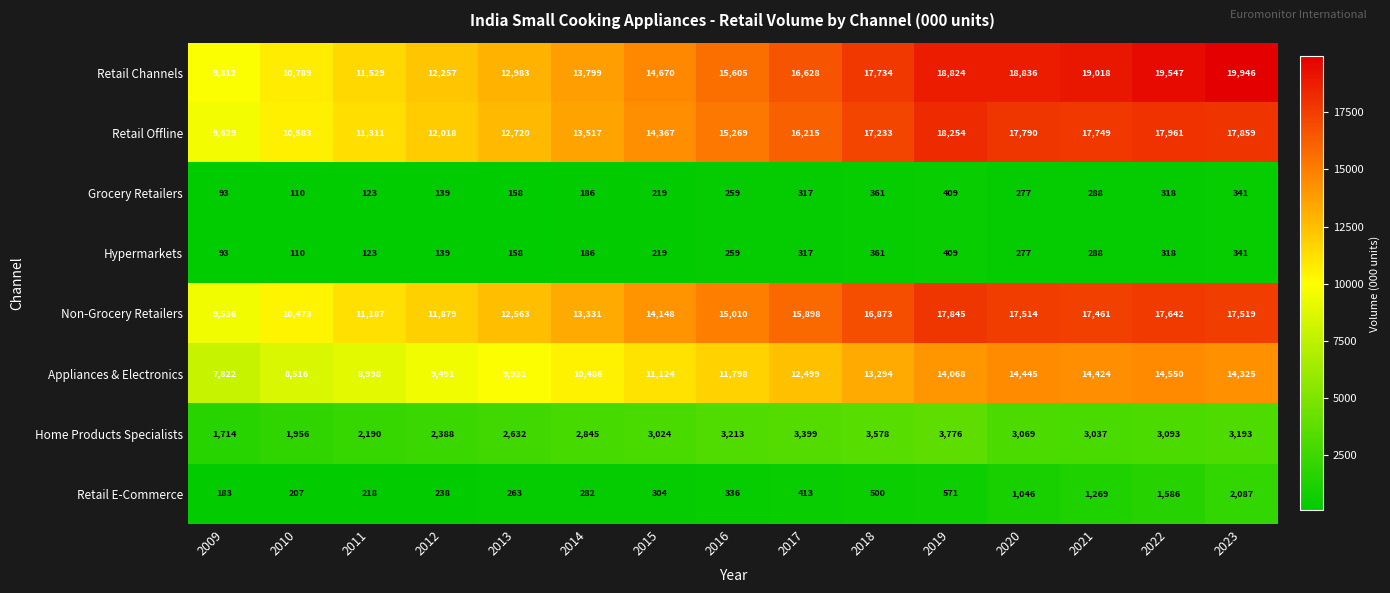

The value of Retail E-Commerce at 2023 is 2822. True or false?

False